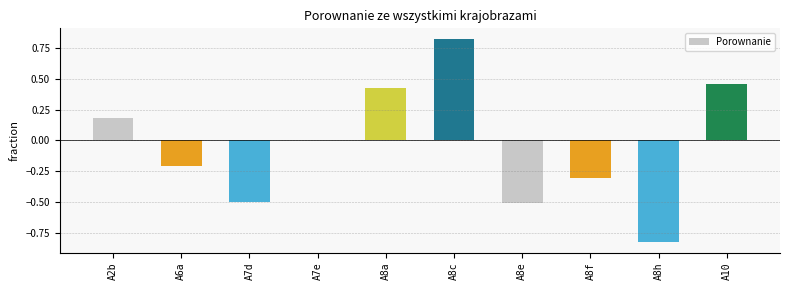

What is the sum of all values?

-0.4